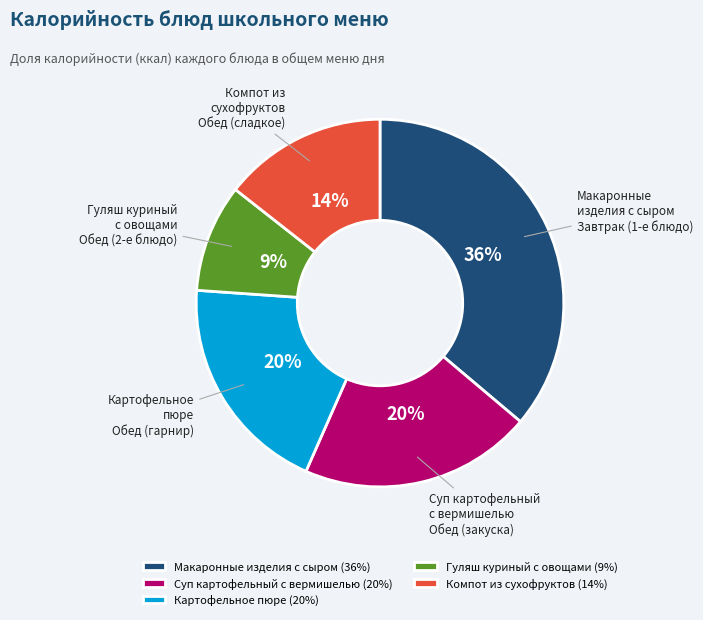

Does Суп картофельный с вермишелью represent more than half of the total?

No